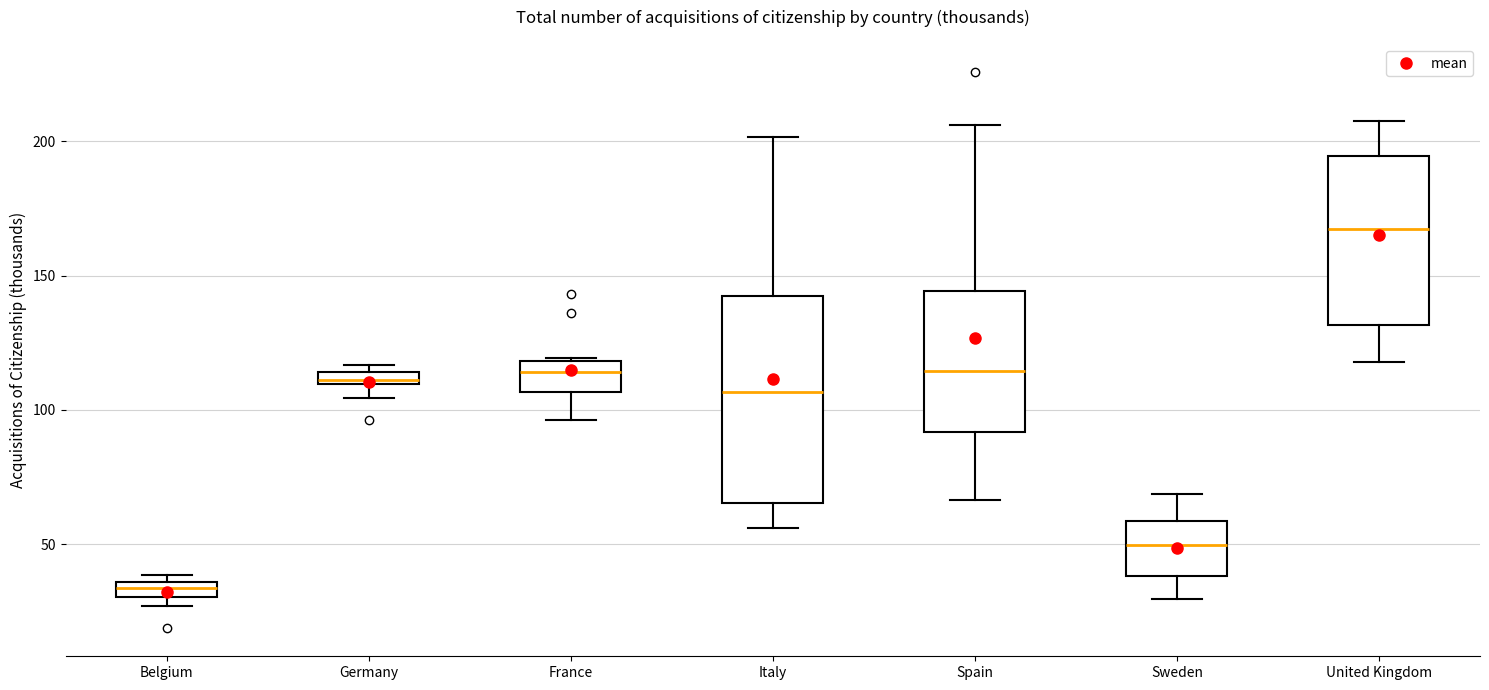

Which box is the tallest, from its lower edge to its upper edge?

Italy